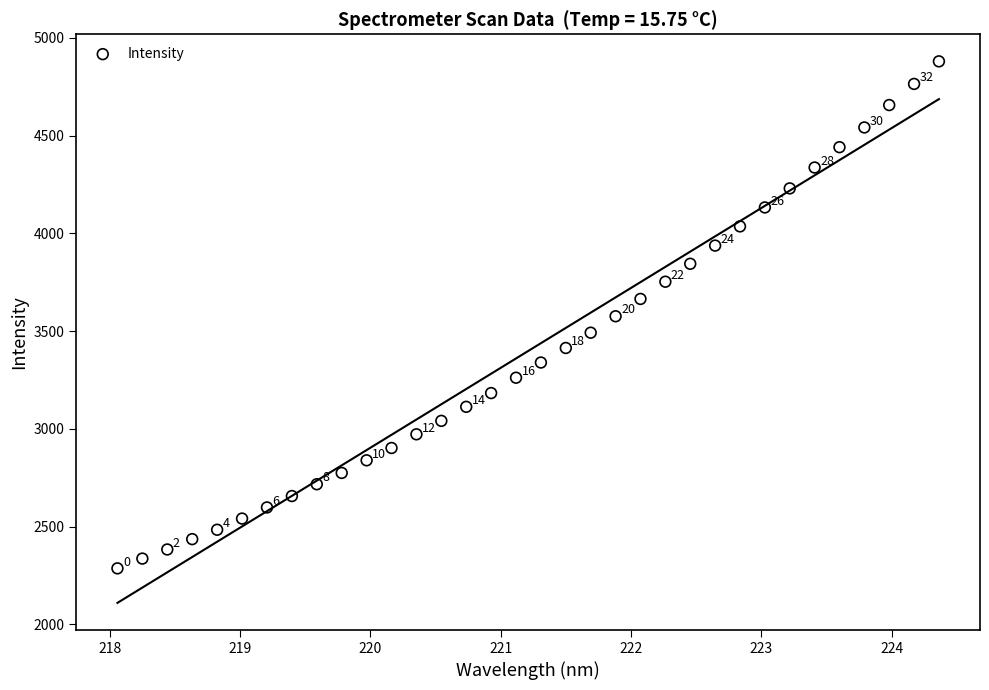

What Y value in the scatter plot is closest to 3582?

3575.7